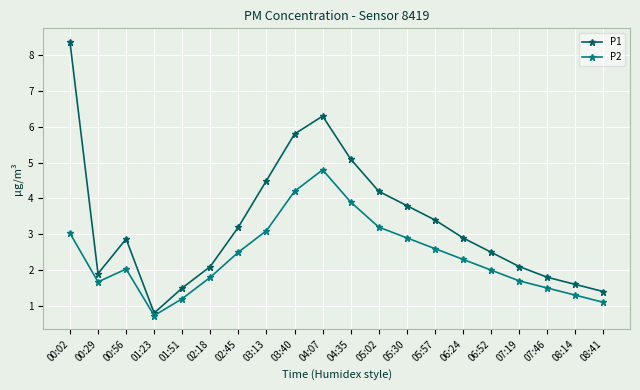

At which category does P2 reach its first local valley?

00:29